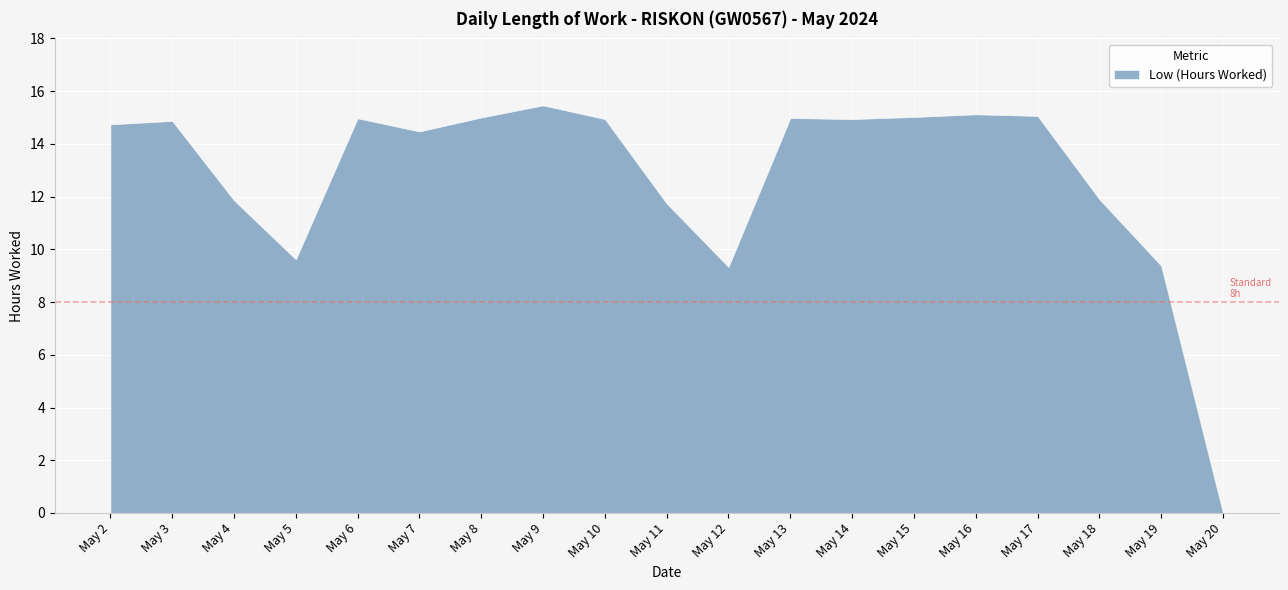

What is the change in value from May 5 to May 8?

+5.4